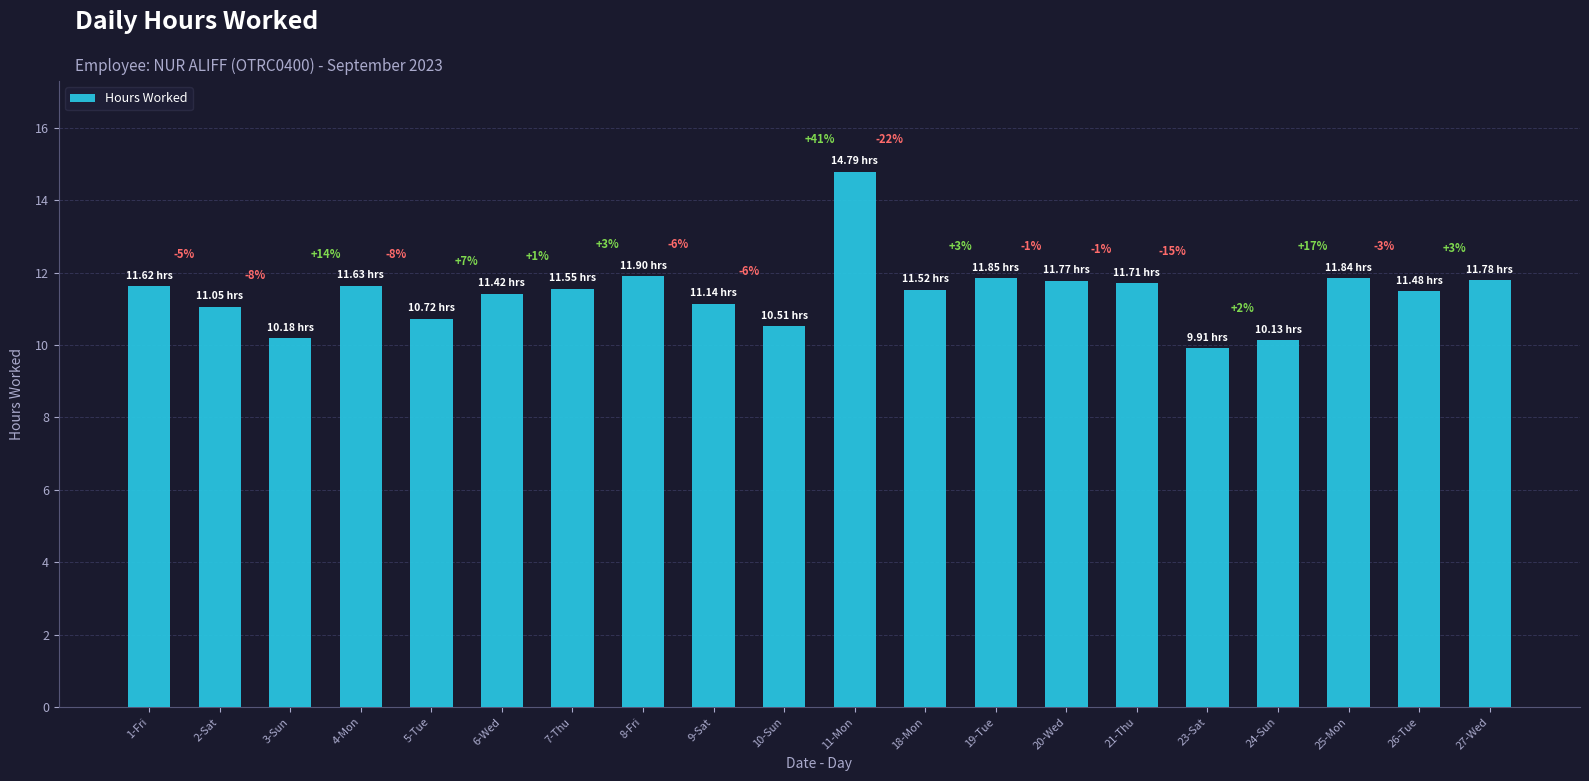

Does the chart contain any negative values?

No